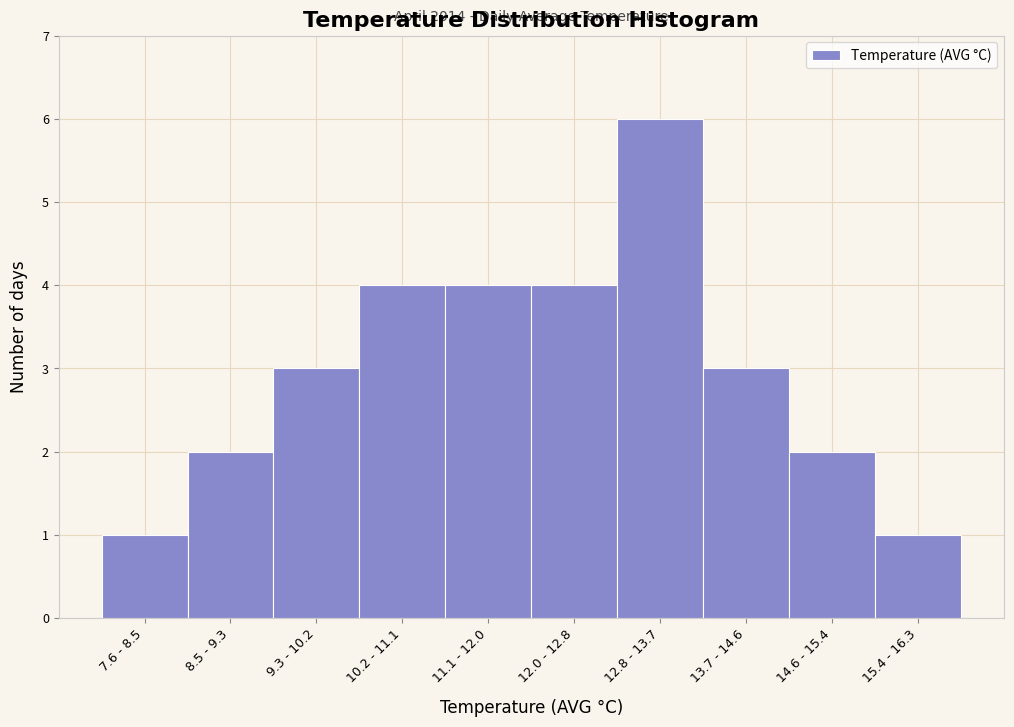

Reading left to right, transcribe all the data shown in this chart.

7.6 - 8.5=1	8.5 - 9.3=2	9.3 - 10.2=3	10.2 - 11.1=4	11.1 - 12.0=4	12.0 - 12.8=4	12.8 - 13.7=6	13.7 - 14.6=3	14.6 - 15.4=2	15.4 - 16.3=1